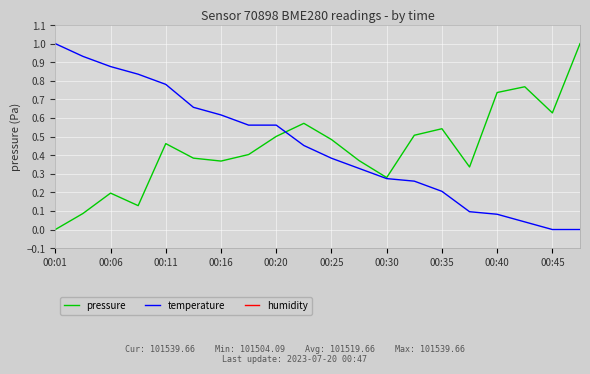

Reading right to left, what are all the values shown in this chart?

pressure: 1.0	0.6	0.8	0.7	0.3	0.5	0.5	0.3	0.4	0.5	0.6	0.5	0.4	0.4	0.4	0.5	0.1	0.2	0.1	0.0
temperature: 0.0	0.0	0.0	0.1	0.1	0.2	0.3	0.3	0.3	0.4	0.5	0.6	0.6	0.6	0.7	0.8	0.8	0.9	0.9	1.0
humidity: 100.0	100.0	100.0	100.0	100.0	100.0	100.0	100.0	100.0	100.0	100.0	100.0	100.0	100.0	100.0	100.0	100.0	100.0	100.0	100.0